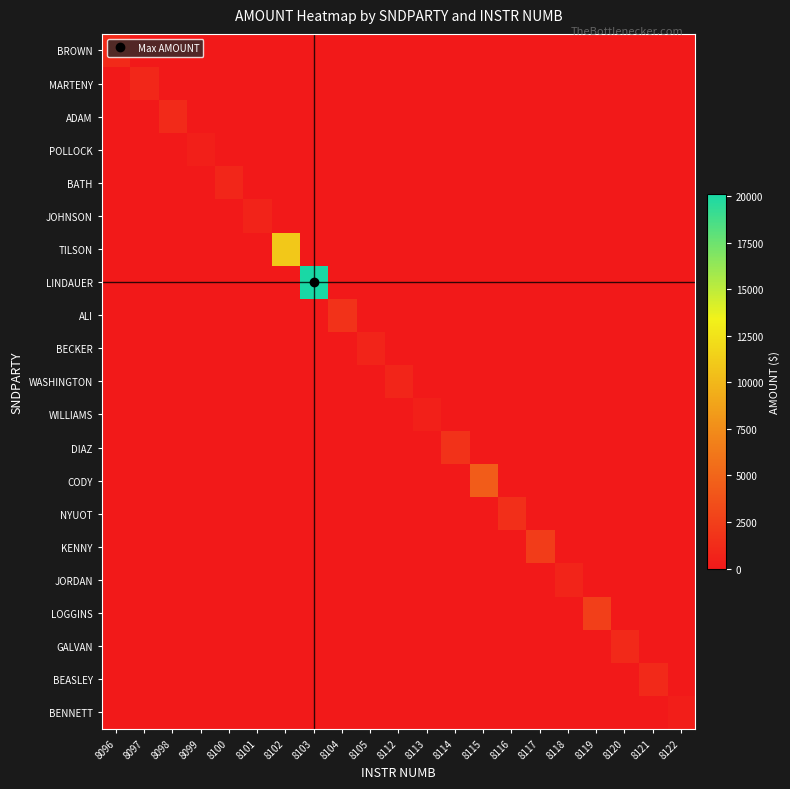

Which series has the largest total across all categories?

LINDAUER